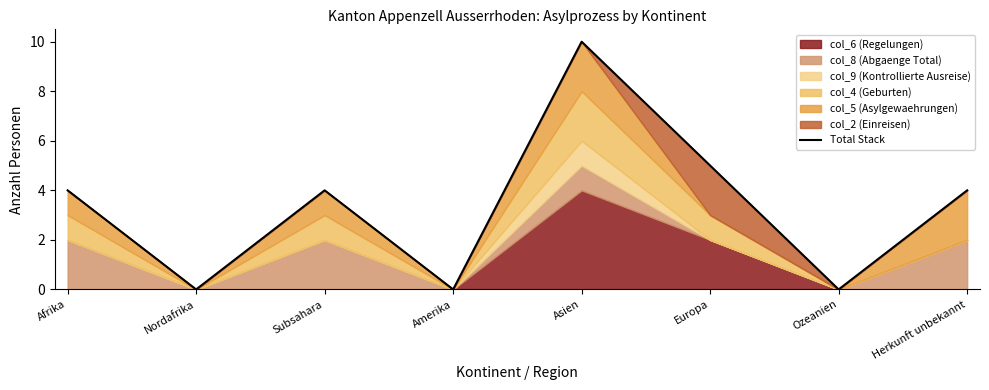

What is the sum of all values?

27